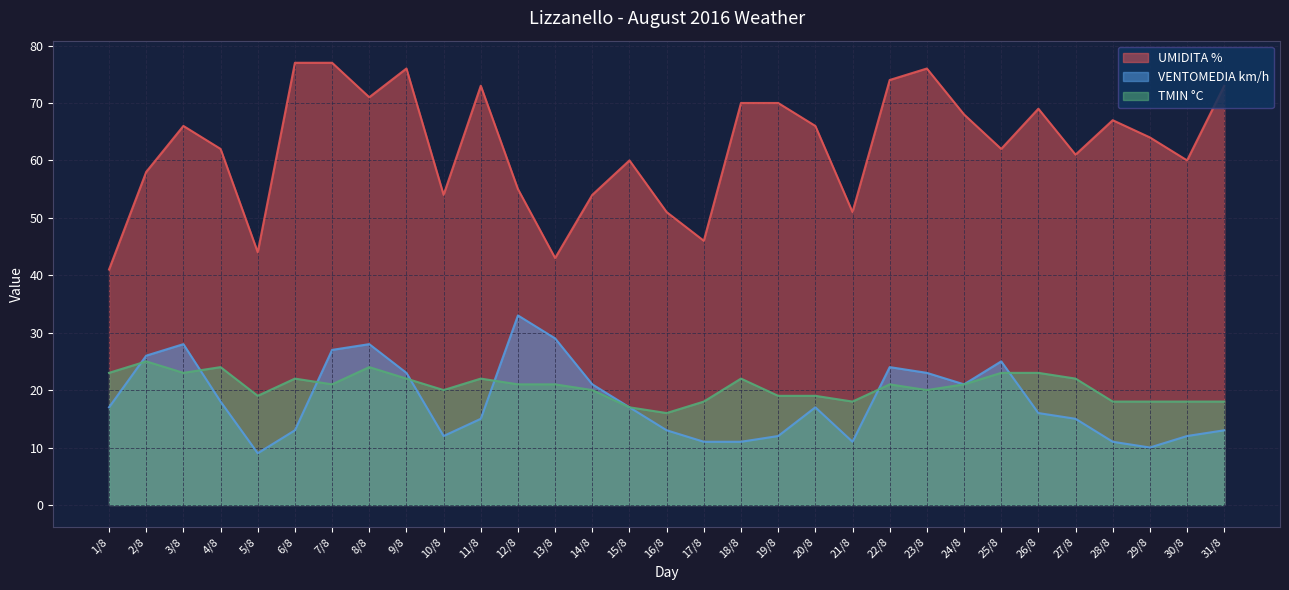

What is the label of the 14th point from the right?

18/8